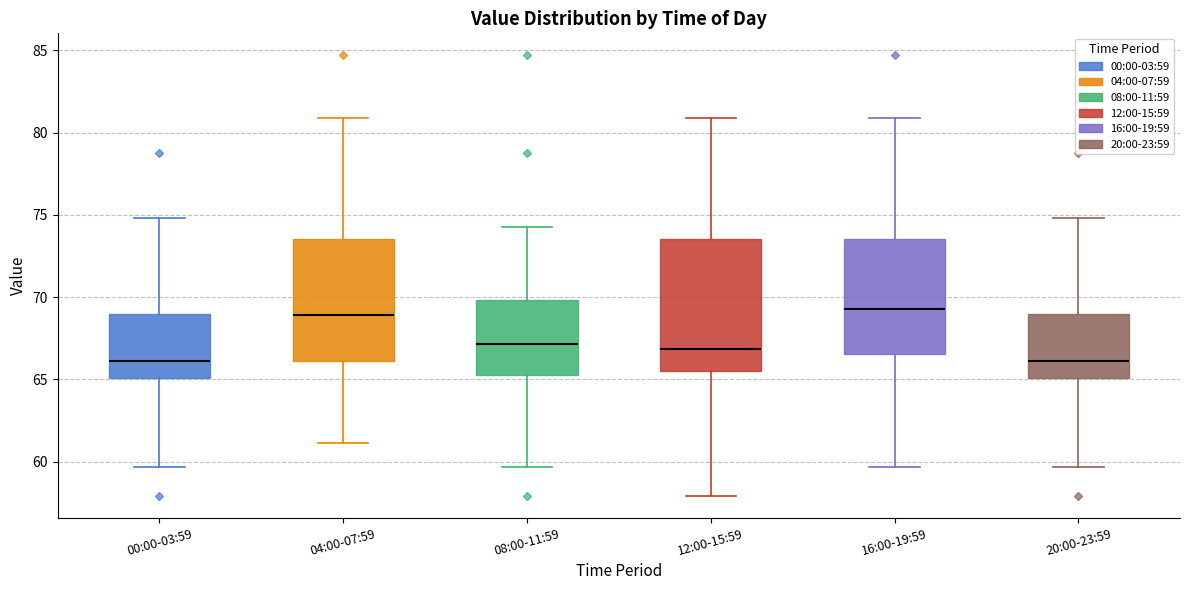

Reading left to right, transcribe this box plot: for each box, give where its median line is, the range the box spans, and where its two whiskers end, as read against the y-axis. The values are not printed on the chart, so give them approximately, as read against the axis.

00:00-03:59: median 66.0, box 65.0 to 69.0, whiskers 59.5 to 75.0
04:00-07:59: median 69.0, box 66.0 to 73.5, whiskers 61.0 to 81.0
08:00-11:59: median 67.0, box 65.0 to 70.0, whiskers 59.5 to 74.5
12:00-15:59: median 67.0, box 65.5 to 73.5, whiskers 58.0 to 81.0
16:00-19:59: median 69.5, box 66.5 to 73.5, whiskers 59.5 to 81.0
20:00-23:59: median 66.0, box 65.0 to 69.0, whiskers 59.5 to 75.0